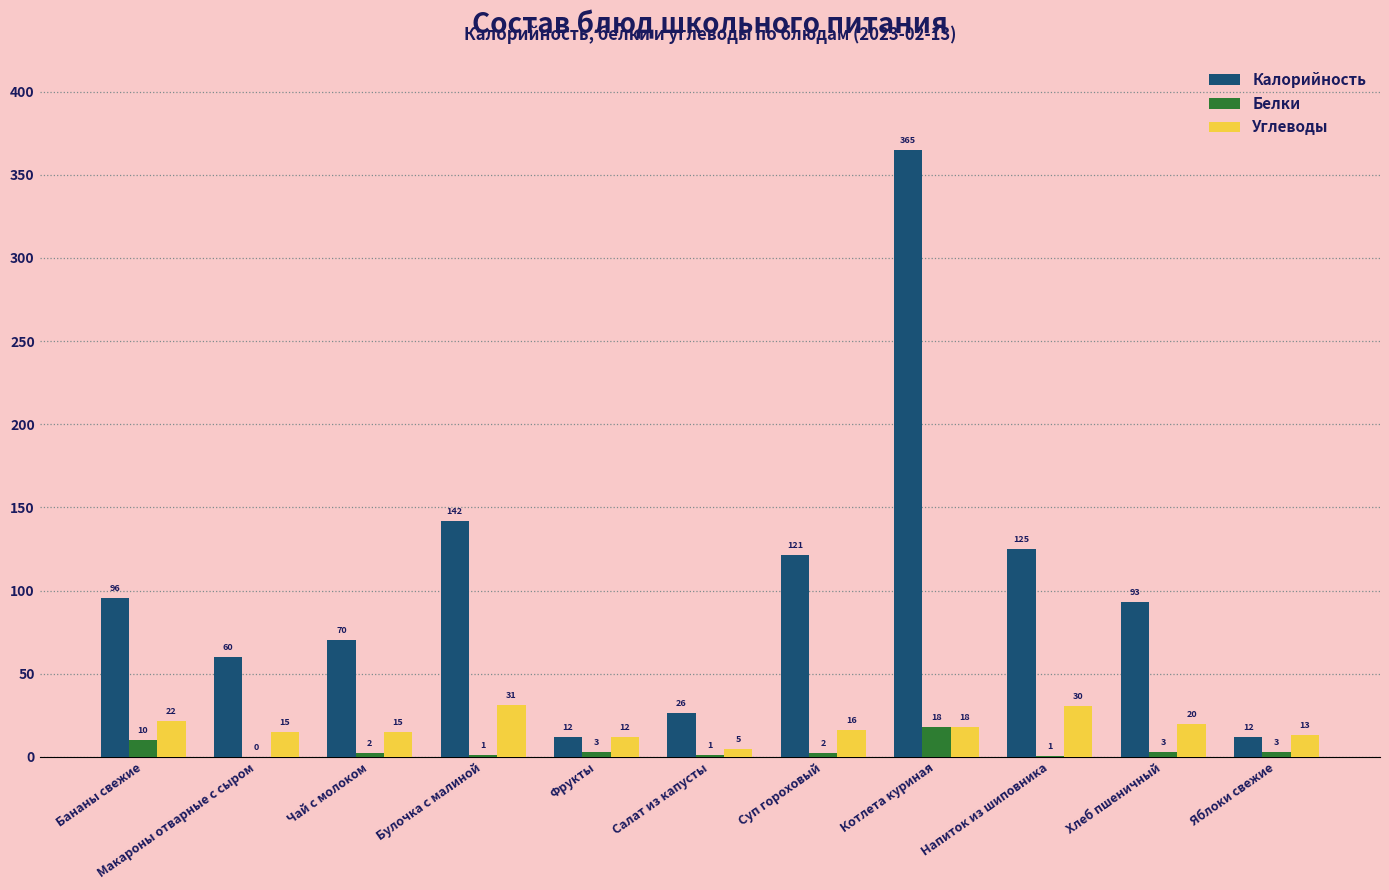

Are the bars horizontal?

No